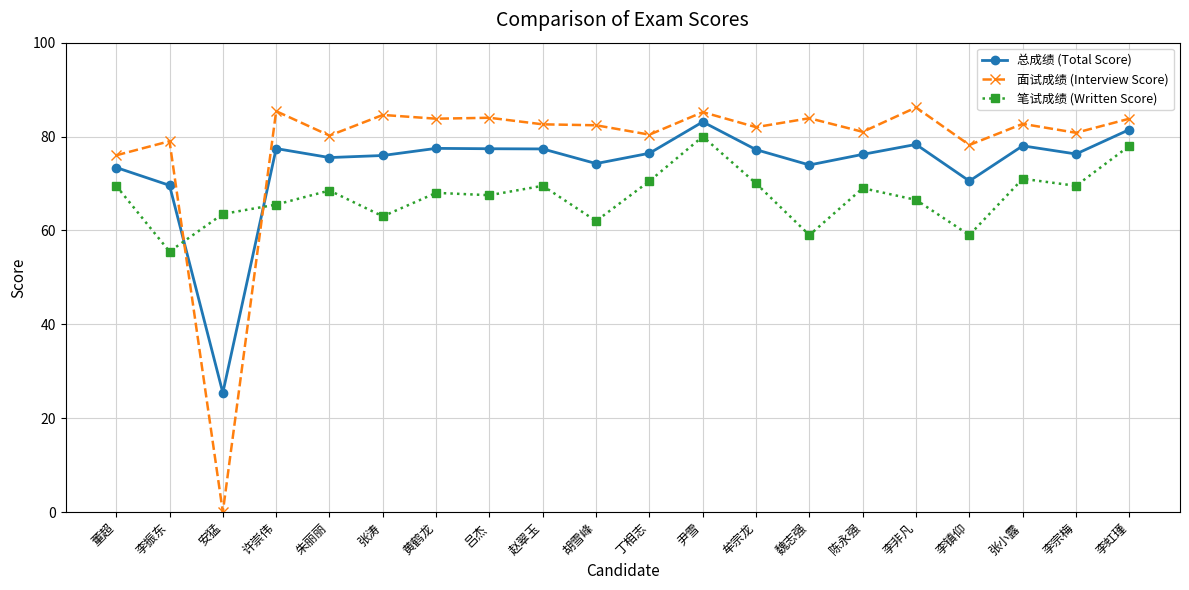

Which series has the largest total across all categories?

面试成绩 (Interview Score)